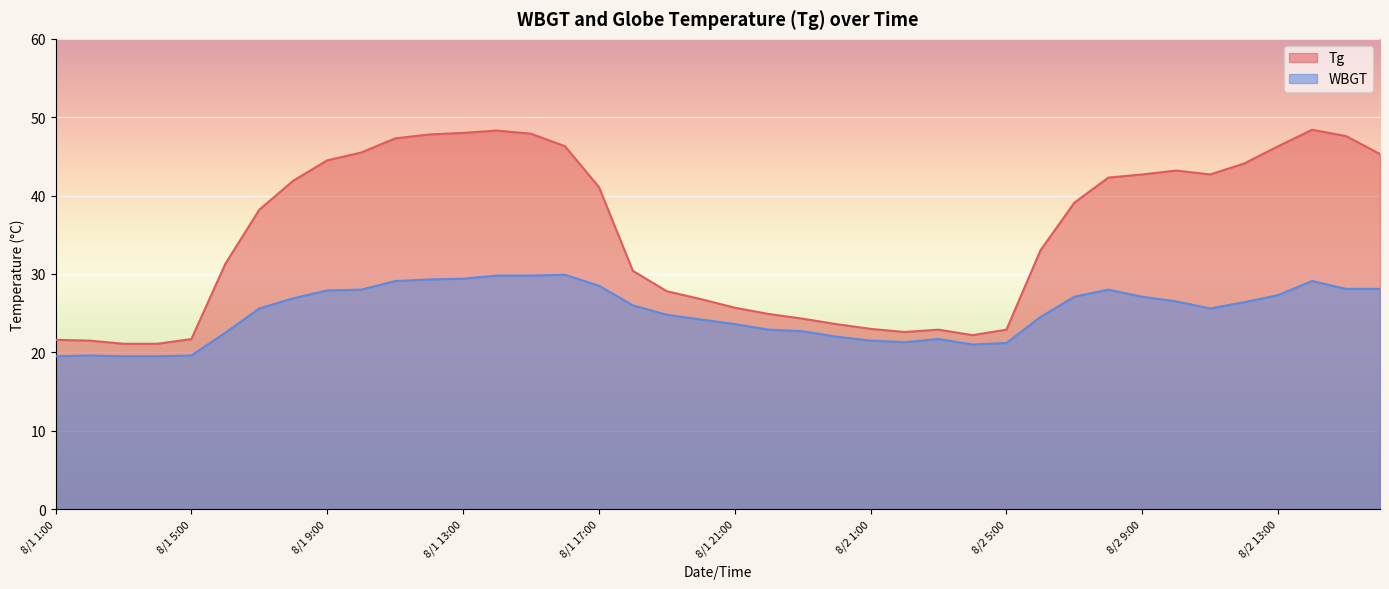

Reading right to left, transcribe all the data shown in this chart.

Tg: 45.3	47.6	48.4	46.3	44.1	42.7	43.2	42.7	42.3	39.1	33.0	22.9	22.2	22.9	22.6	23.0	23.6	24.3	24.9	25.7	26.8	27.8	30.4	41.1	46.3	47.9	48.3	48.0	47.8	47.3	45.5	44.5	41.9	38.2	31.3	21.7	21.1	21.1	21.5	21.6
WBGT: 28.1	28.1	29.1	27.3	26.4	25.6	26.5	27.1	28.0	27.1	24.5	21.2	21.0	21.7	21.3	21.5	22.0	22.7	22.9	23.6	24.2	24.8	26.0	28.5	29.9	29.8	29.8	29.4	29.3	29.1	28.0	27.9	26.9	25.6	22.5	19.6	19.5	19.5	19.6	19.5